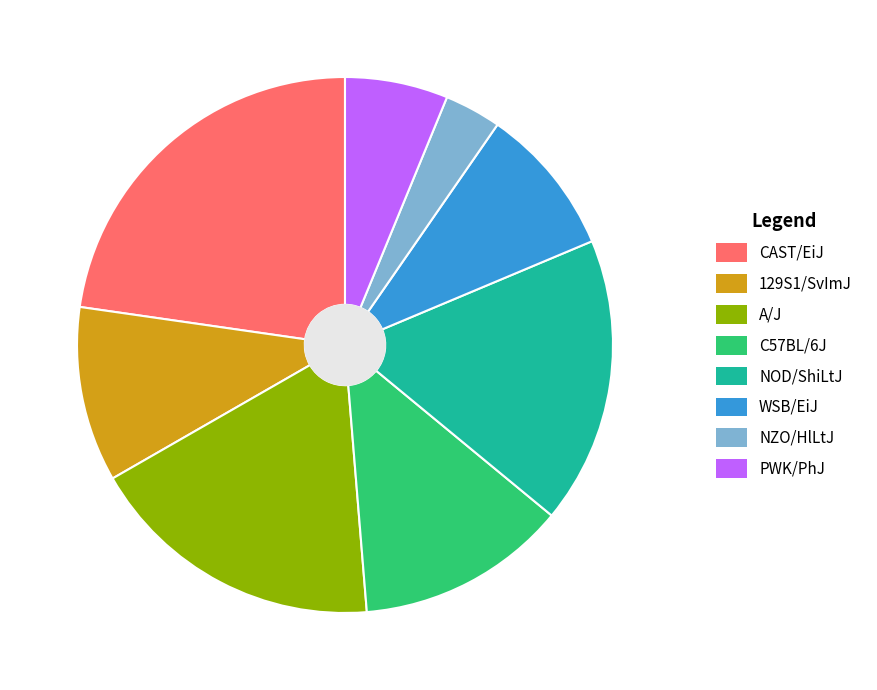

True or false: NZO/HlLtJ accounts for 3% of the total.

True